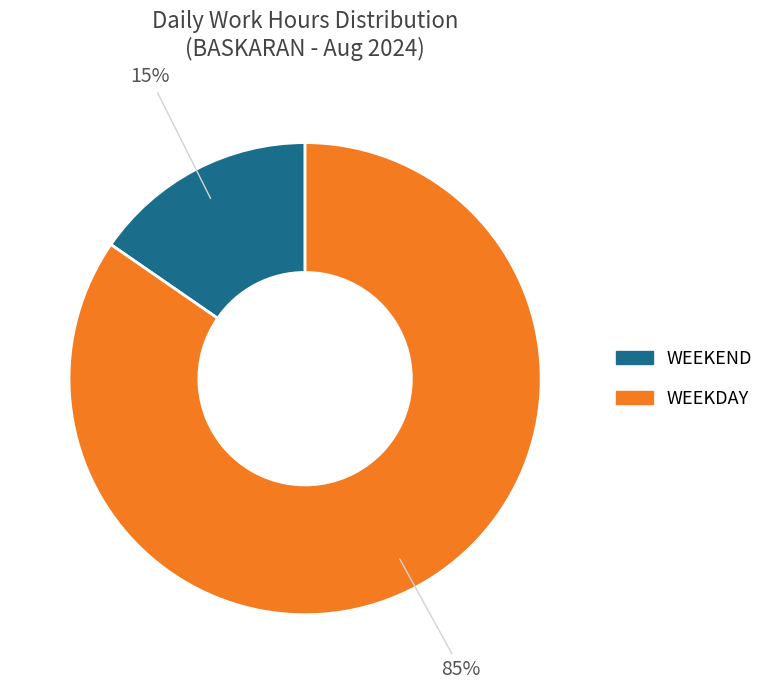

To the nearest percent, what is the average slice percentage?

50%